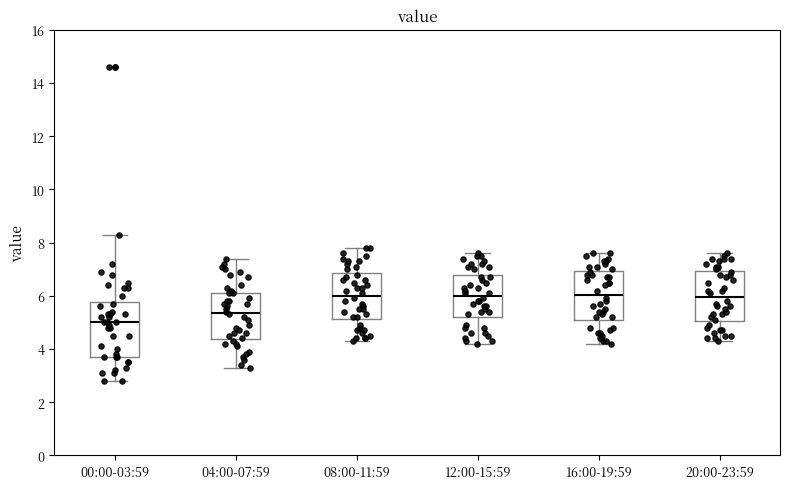

Which box has the lowest median line?

00:00-03:59